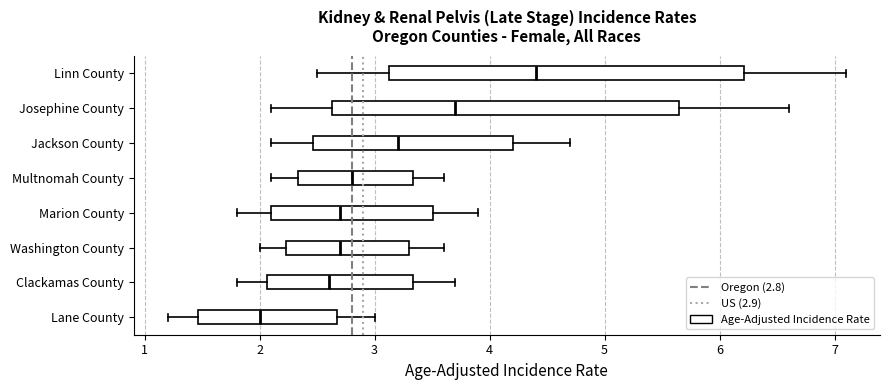

Which box's median line is the furthest to the right?

Linn County